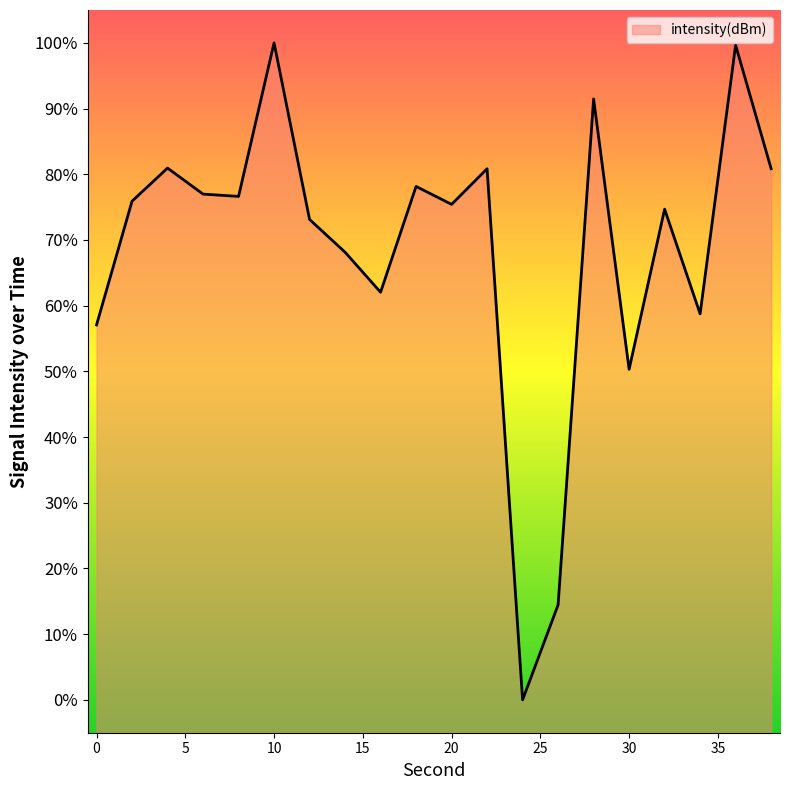

At which category does the chart reach its peak across all series?

10